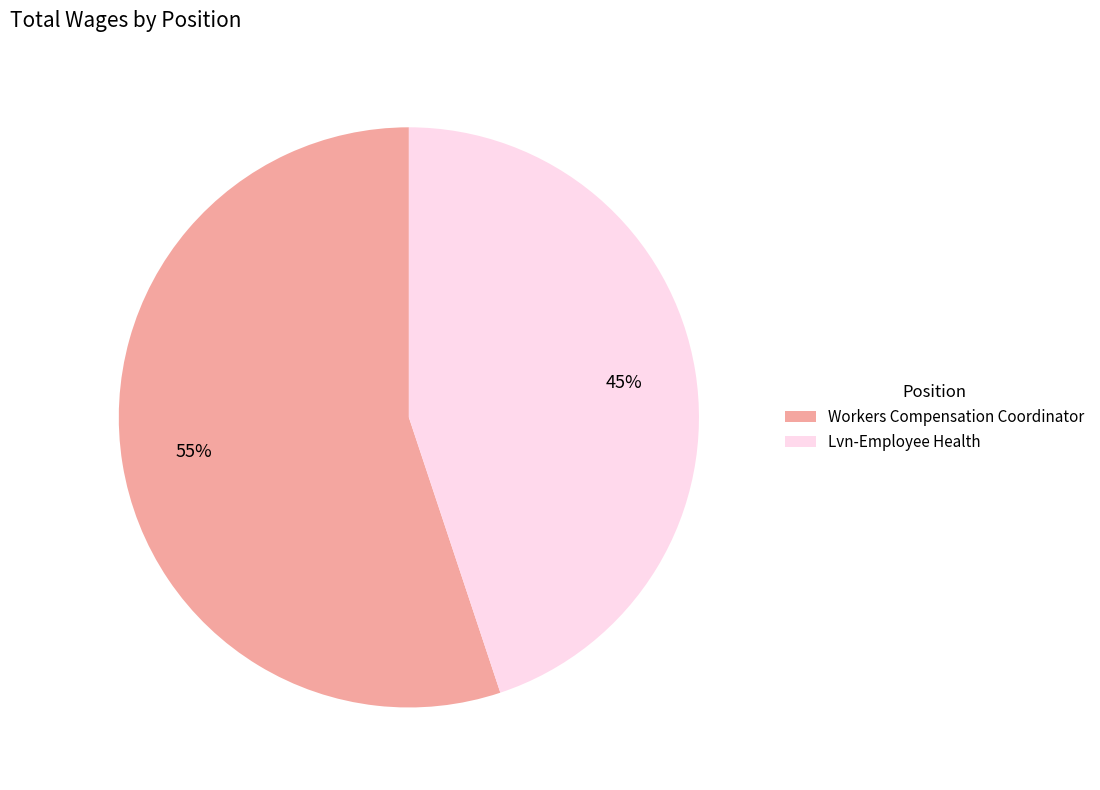

Do Lvn-Employee Health and Workers Compensation Coordinator together represent more than half of the pie?

Yes